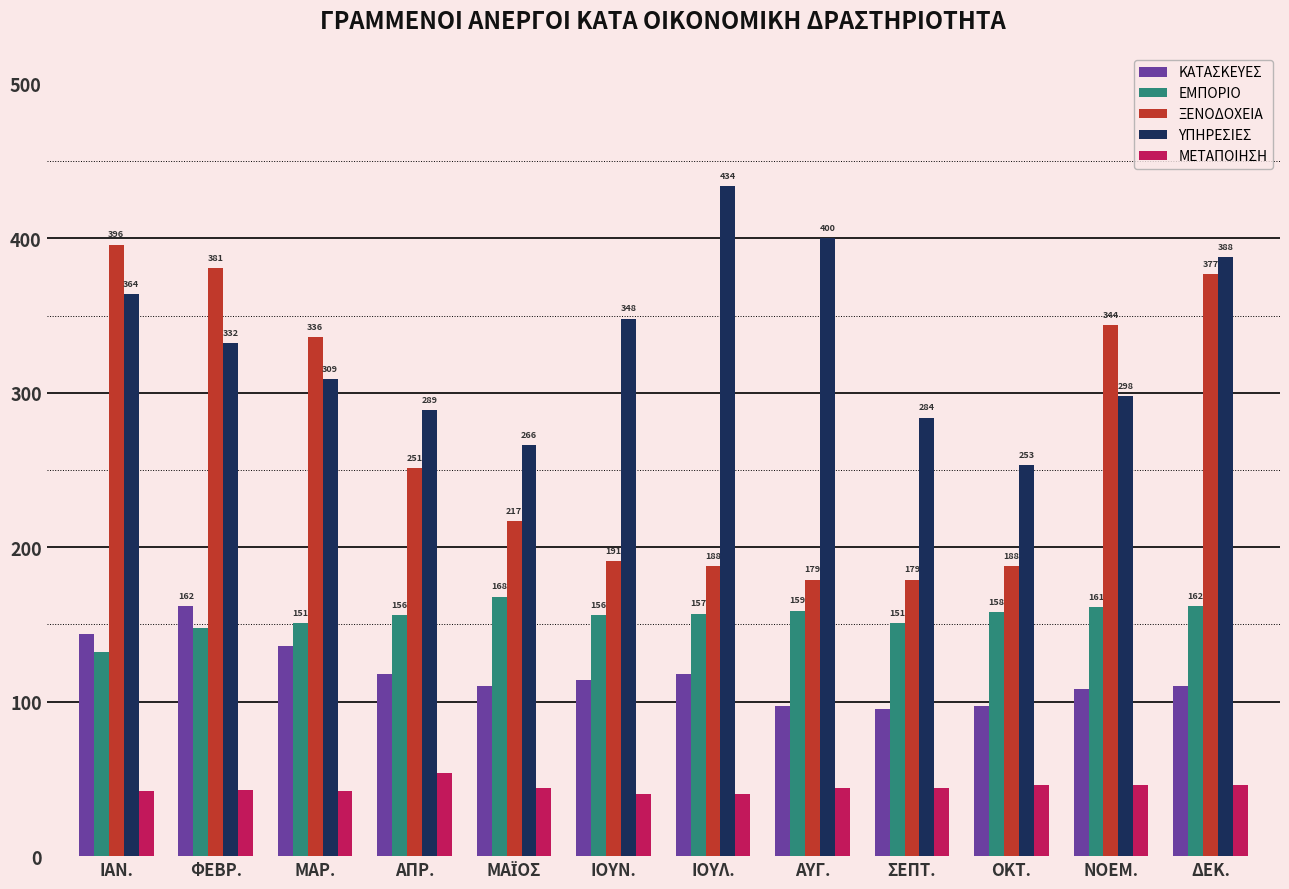

What is the total value across all series at ΣΕΠΤ.?

753